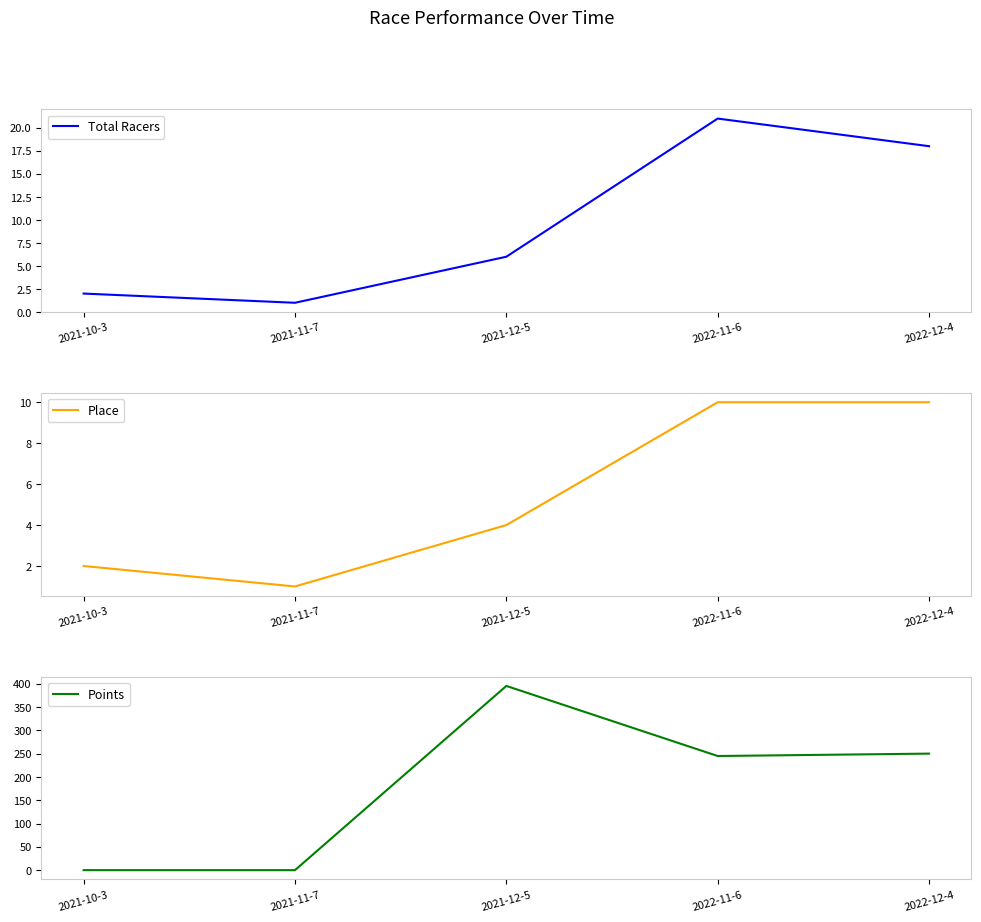

What position from the right is 2021-11-7?

4